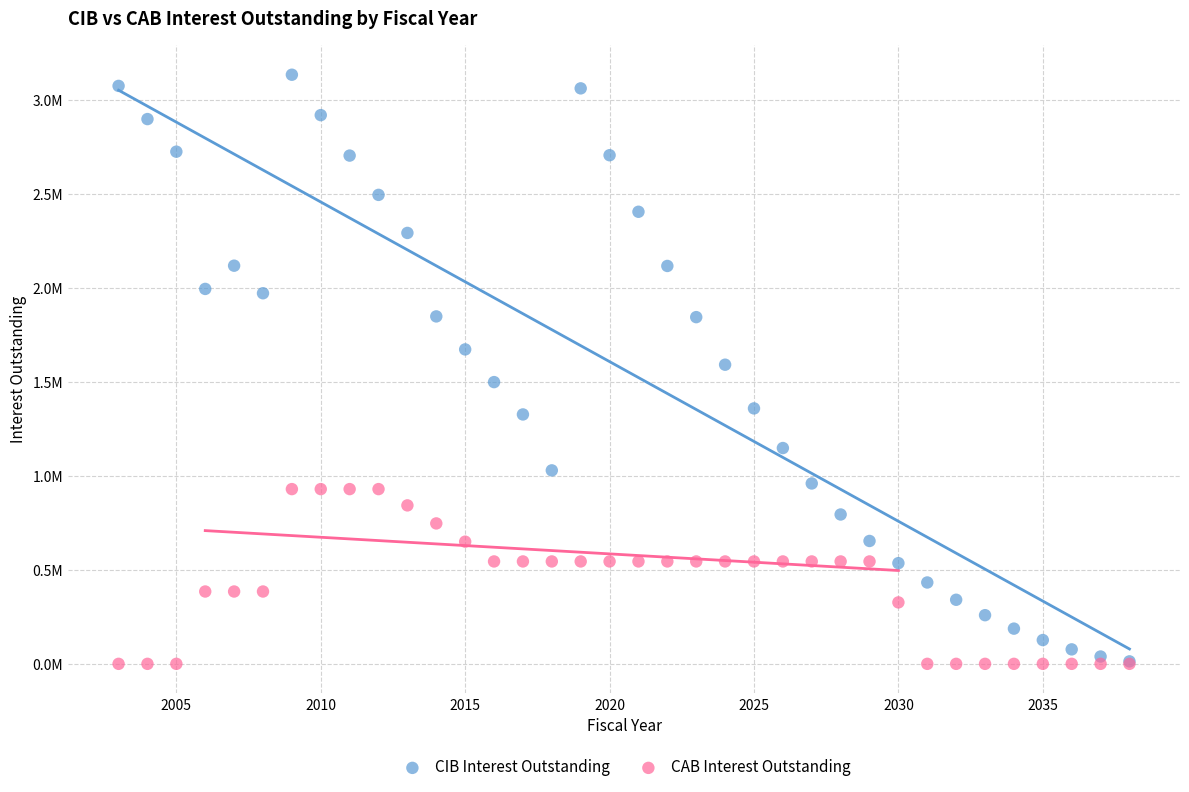

Which series has the widest spread of Y values?

CIB Interest Outstanding